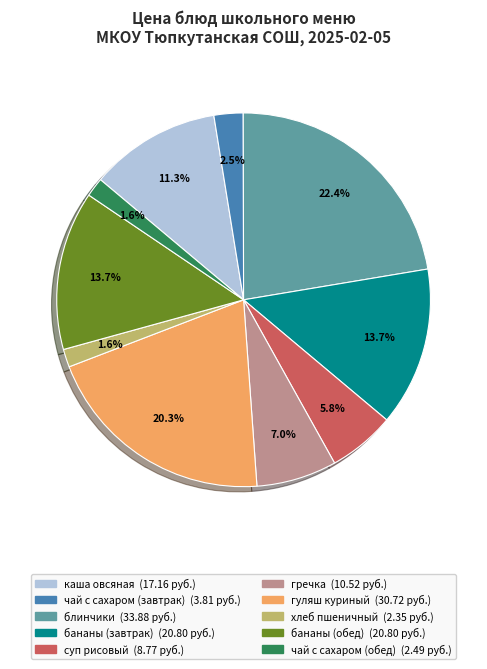

How many segments does this pie chart have?

10